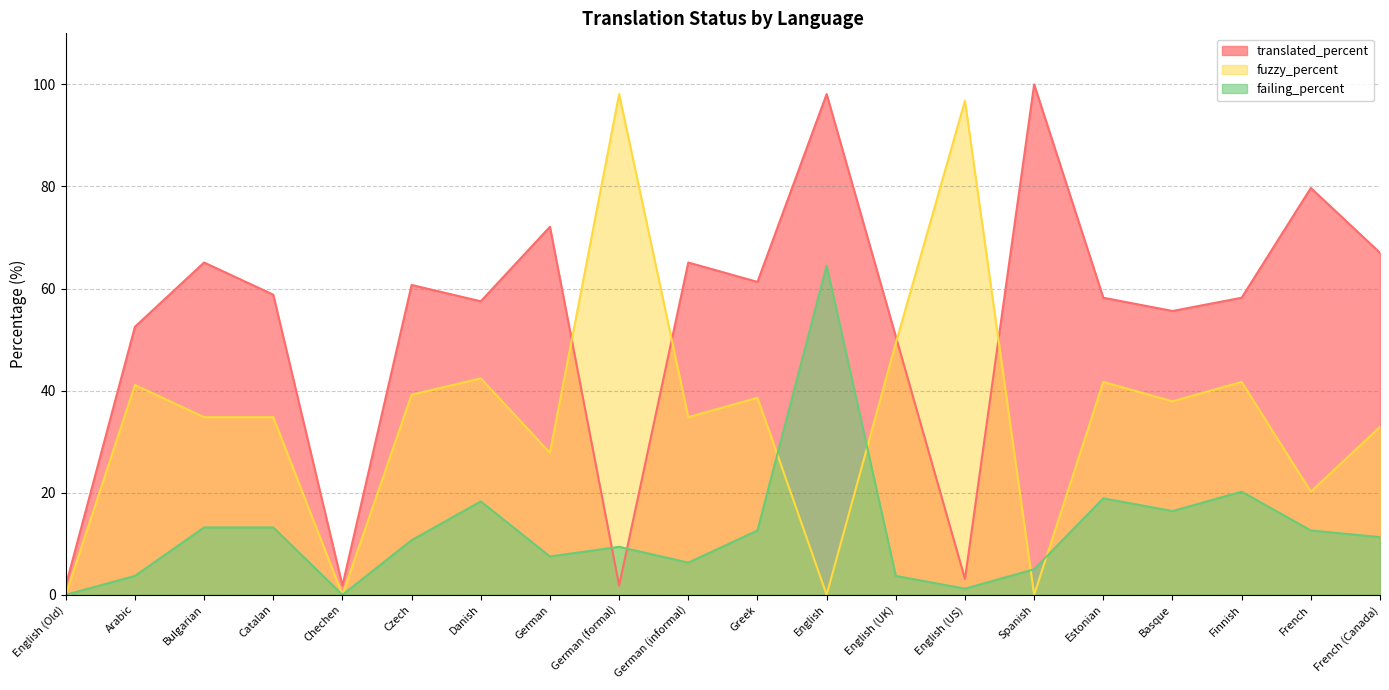

What is the difference between the maximum and minimum values in the translated_percent series?

98.2